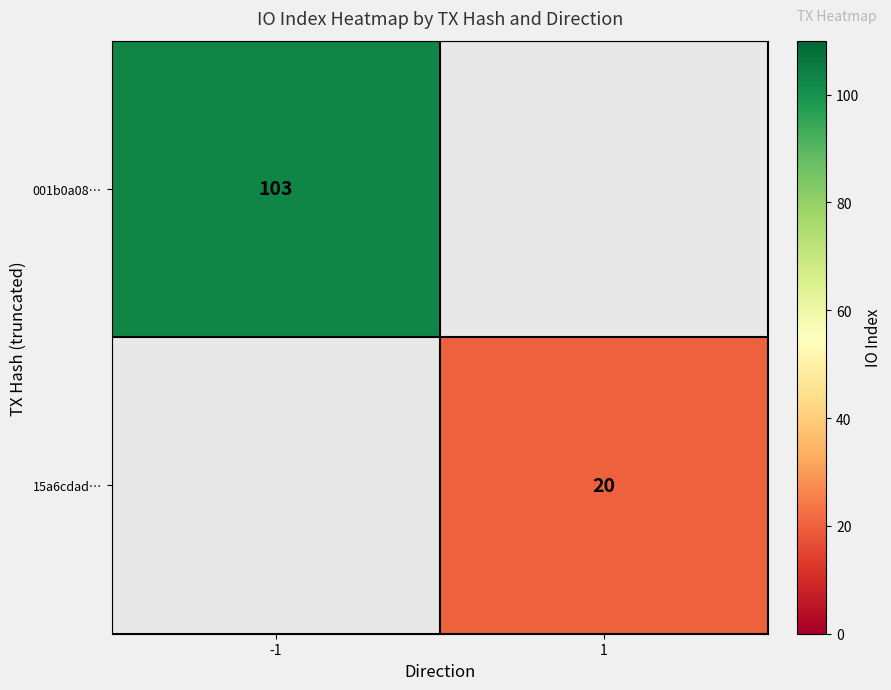

The 001b0a08… series shows 103 at -1. True or false?

True